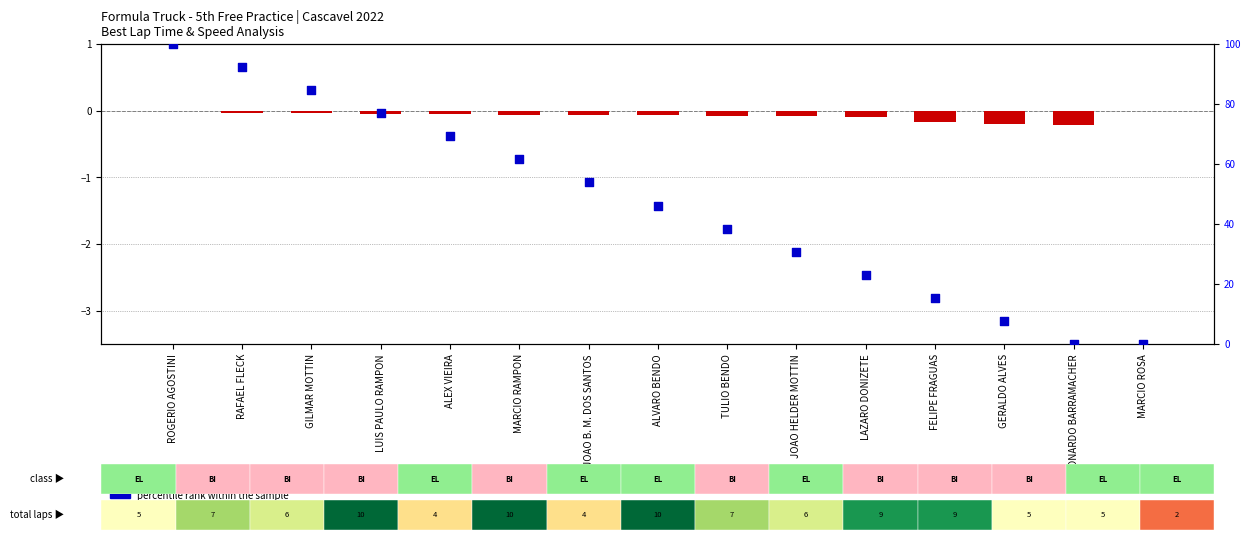

Is the value of percentile rank within the sample at LAZARO DONIZETE greater than the value of log2 ratio at ALEX VIEIRA?

Yes